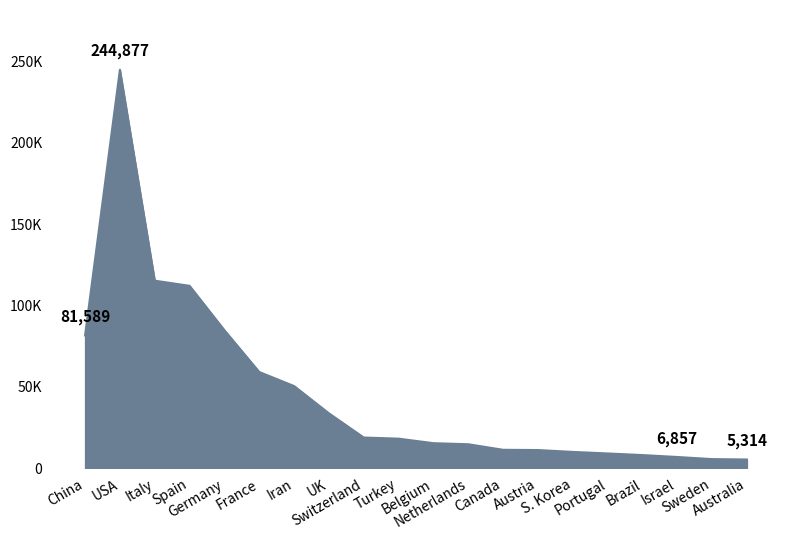

Does the chart have visible grid lines?

No